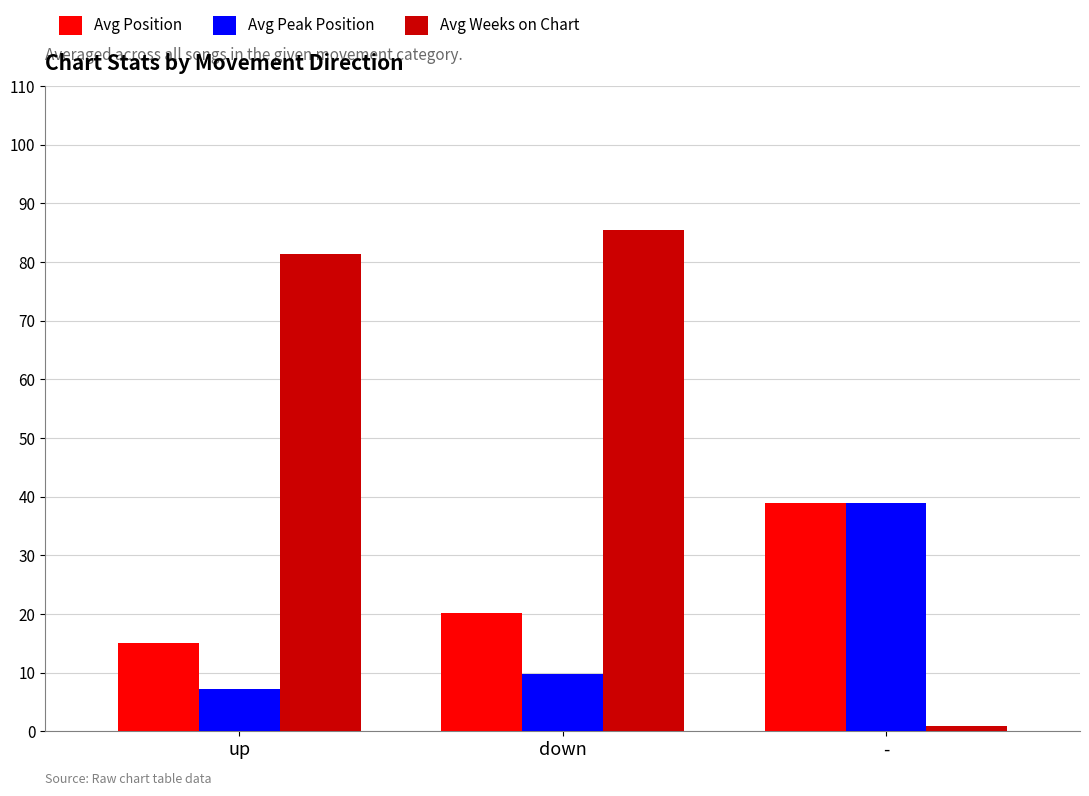

Is it true that Avg Weeks on Chart equals 1.0 at -?

True